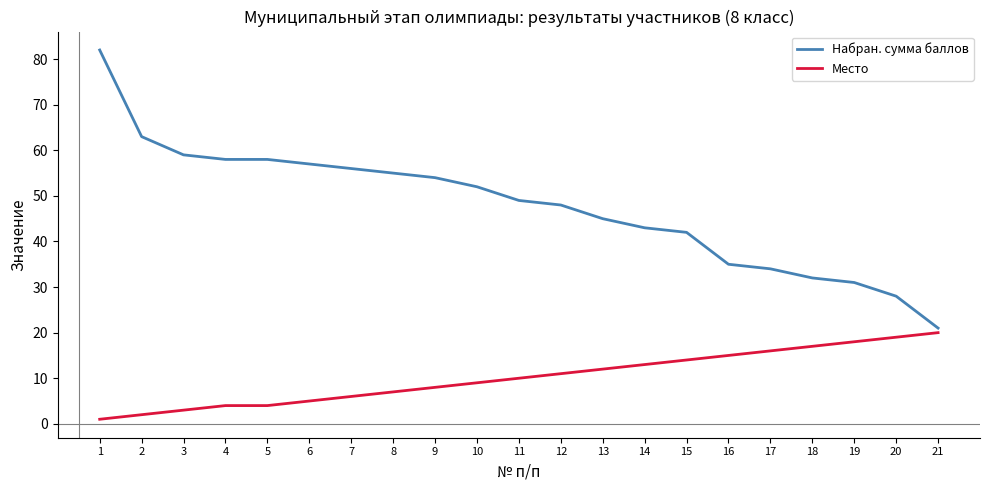

Rank the series by their maximum value, from lowest to highest.

Место, Набран. сумма баллов